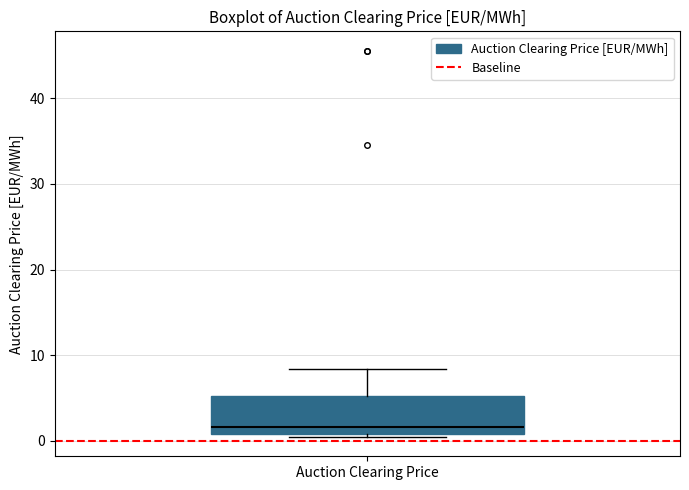

Read this box plot against the y-axis: the position of the median line, the range covered by the box, and the ends of both whiskers. The values are not printed on the chart, so give them approximately, as read against the axis.

median 2, box 1 to 5, whiskers 0 to 8